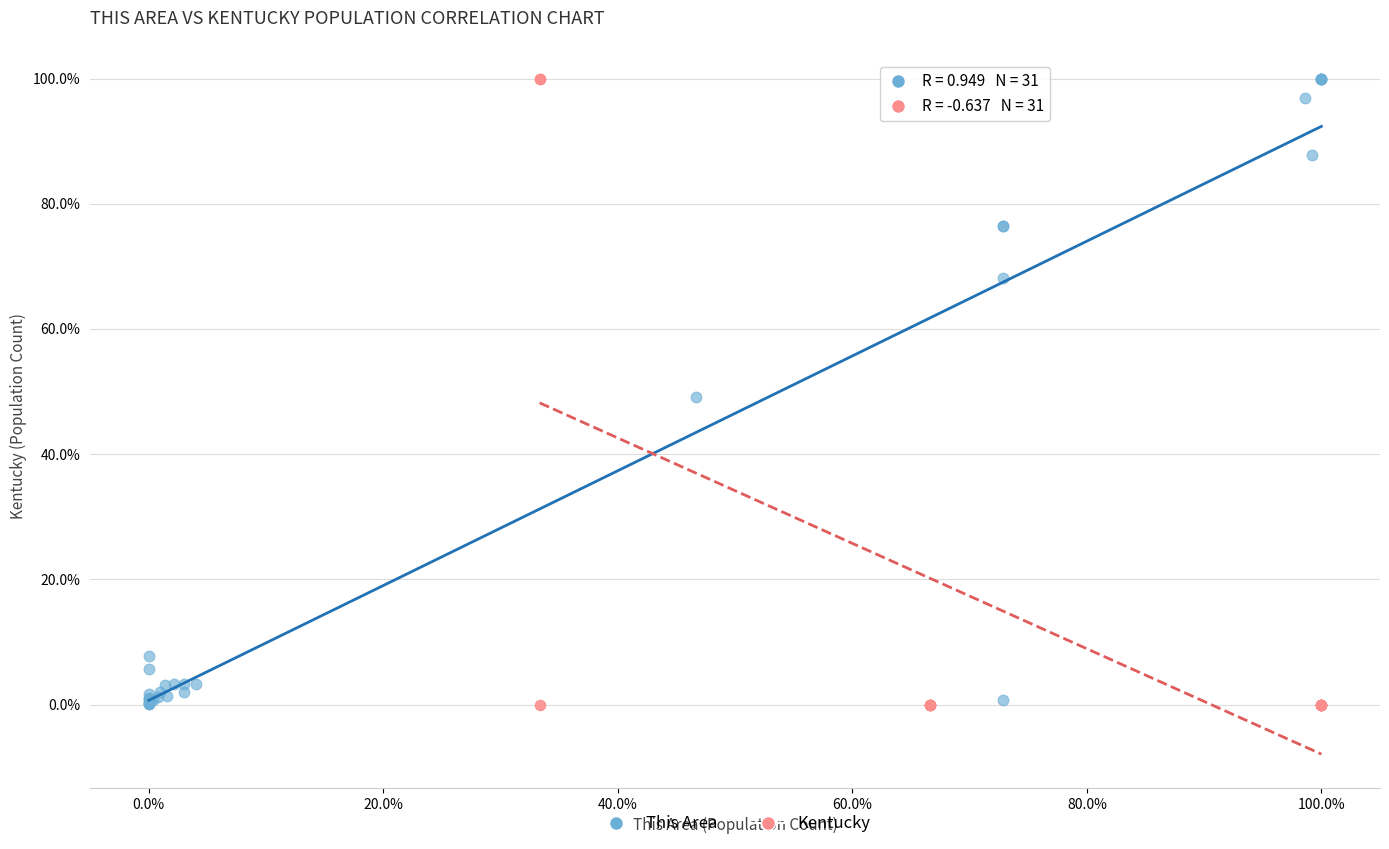

What are all the series names shown in the legend?

This Area, Kentucky